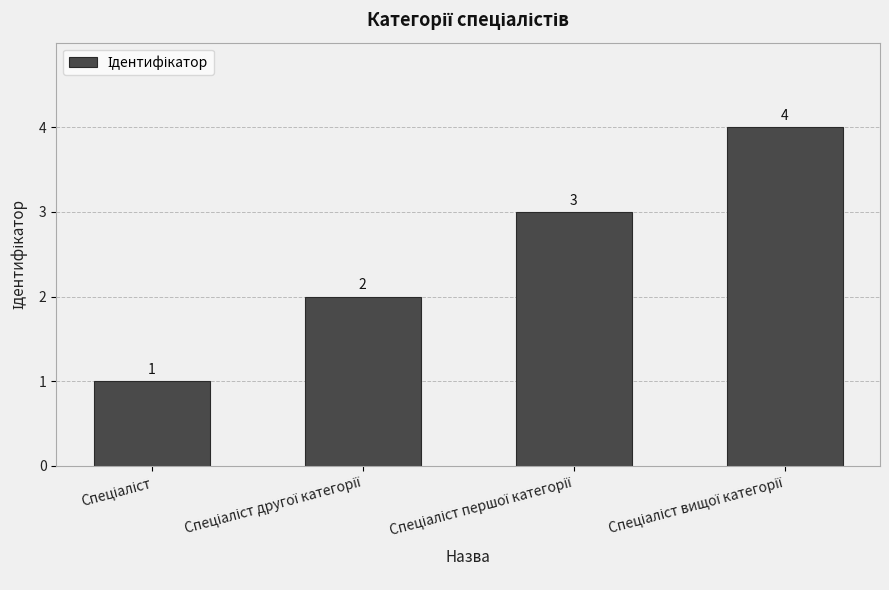

What is the value of the 1st bar from the left?

1